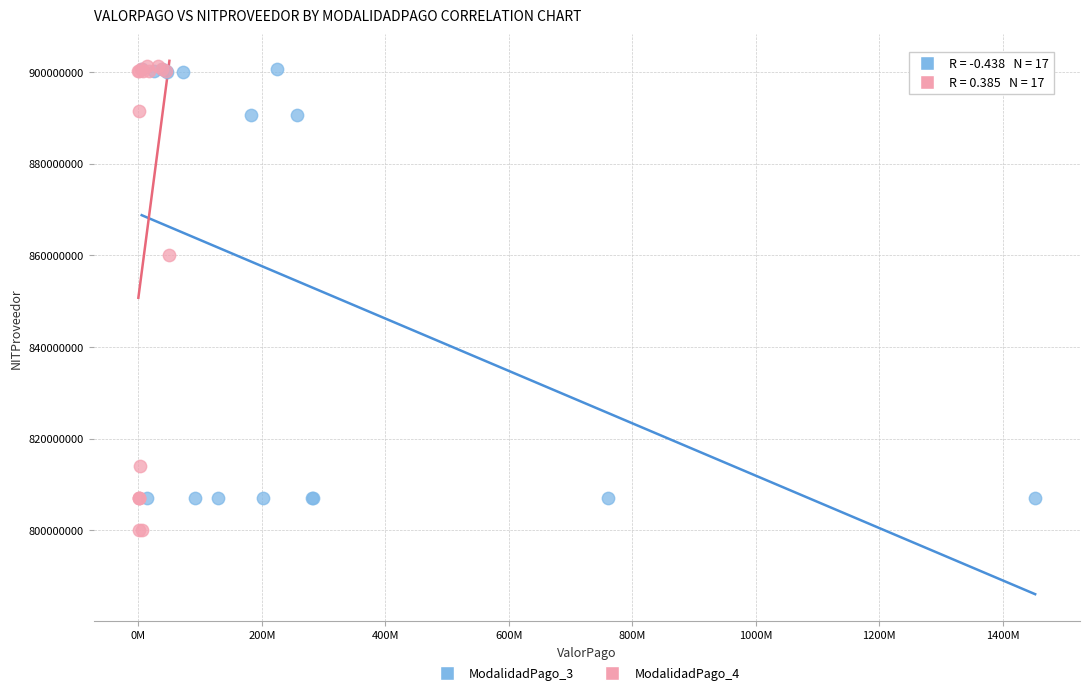

Which series has the widest spread of Y values?

ModalidadPago_4